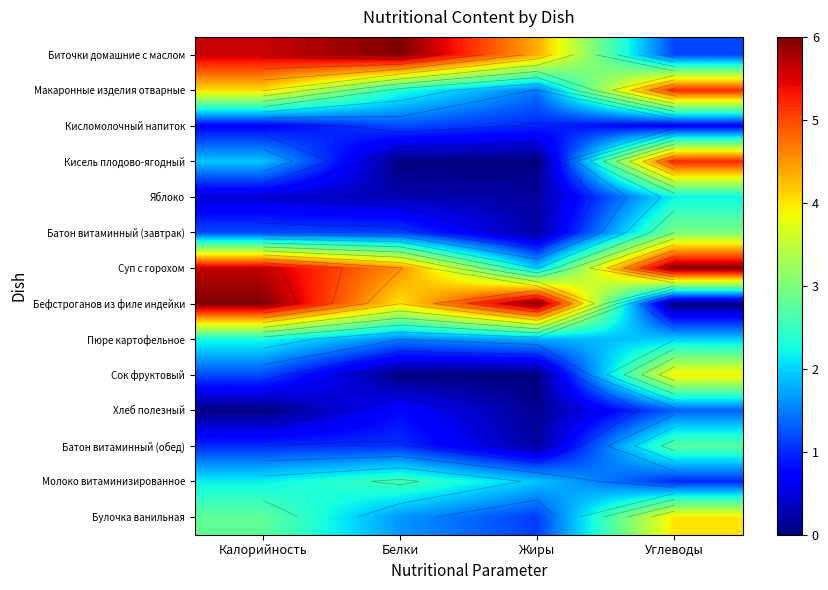

How many data points in Биточки домашние с маслом are above 5?

2